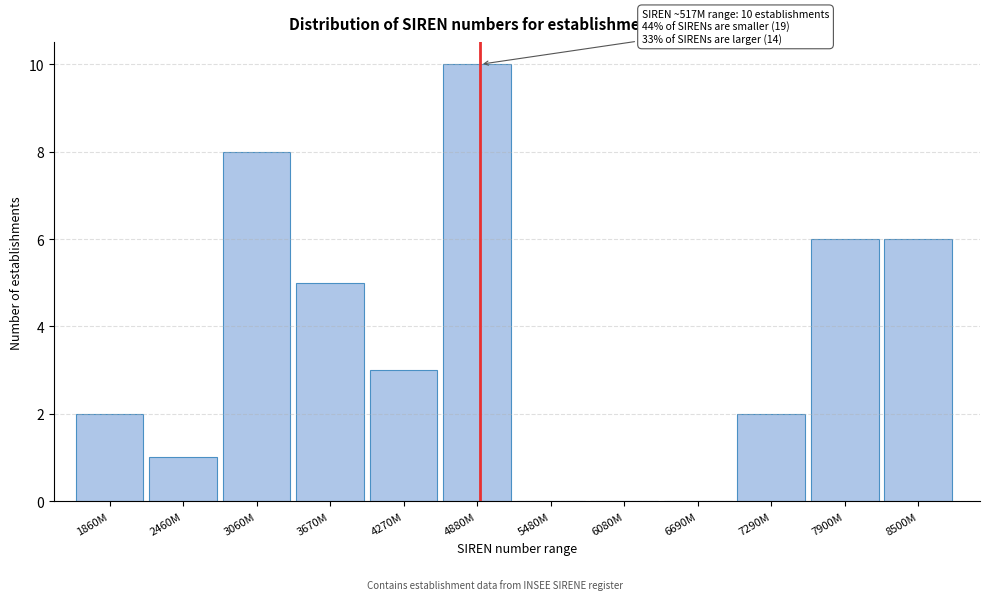

Reading left to right, list all the values displayed in this chart.

1860M=2	2460M=1	3060M=8	3670M=5	4270M=3	4880M=10	5480M=0	6080M=0	6690M=0	7290M=2	7900M=6	8500M=6